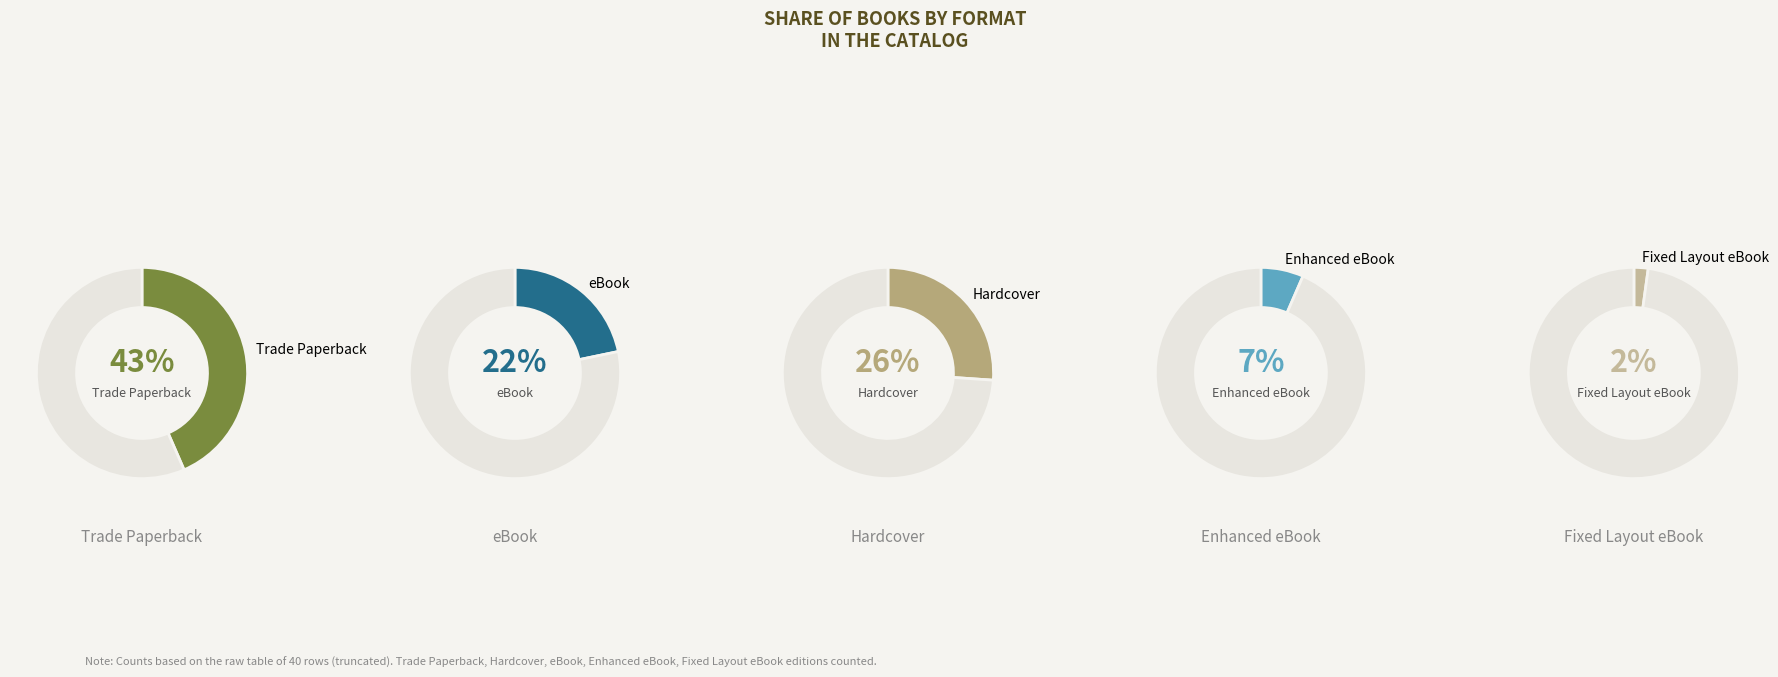

The Trade Paperback slice represents 54% of the pie. True or false?

False